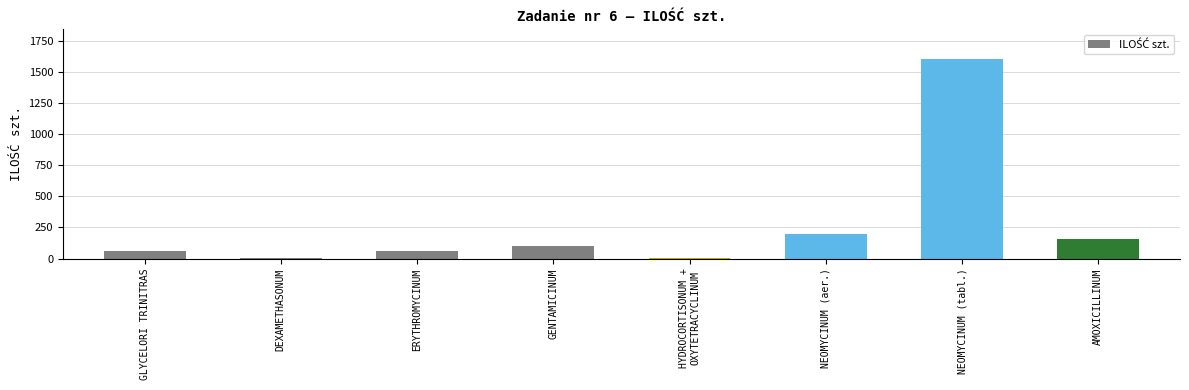

What is the label of the 2nd bar from the right?

NEOMYCINUM (tabl.)